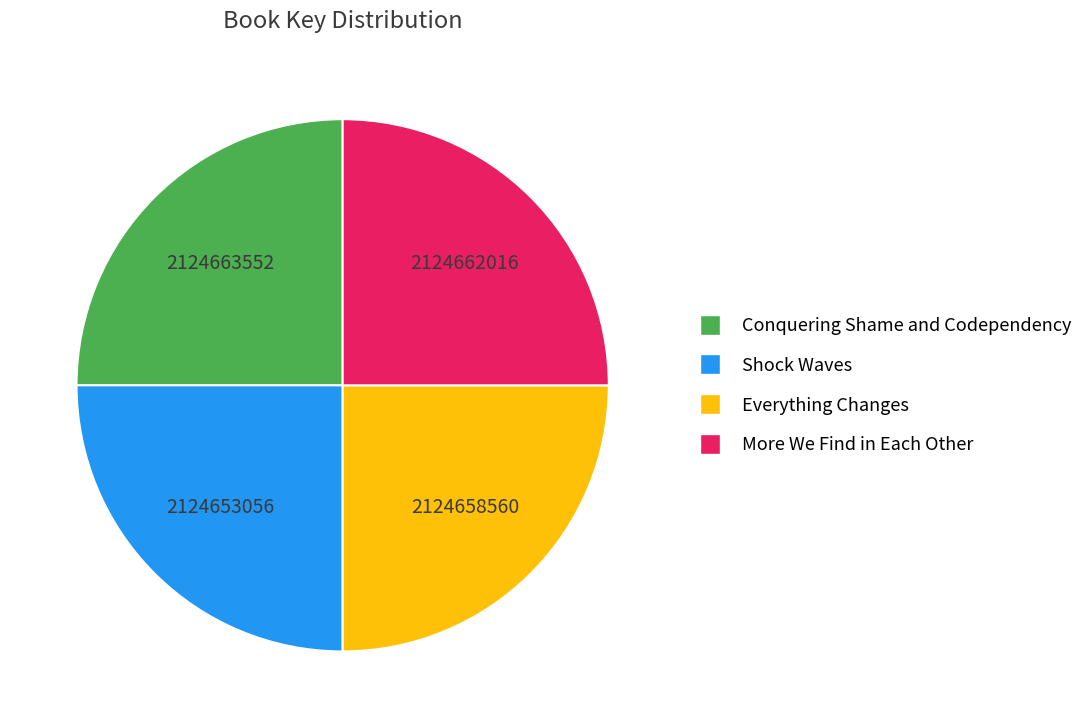

What is the ratio of the value at Shock Waves to the value at Everything Changes?

1.0